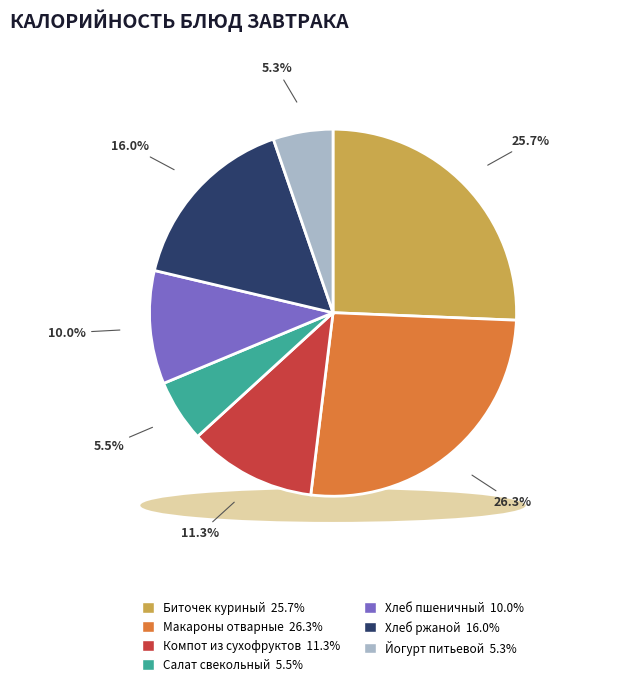

Does Йогурт питьевой represent more than half of the total?

No